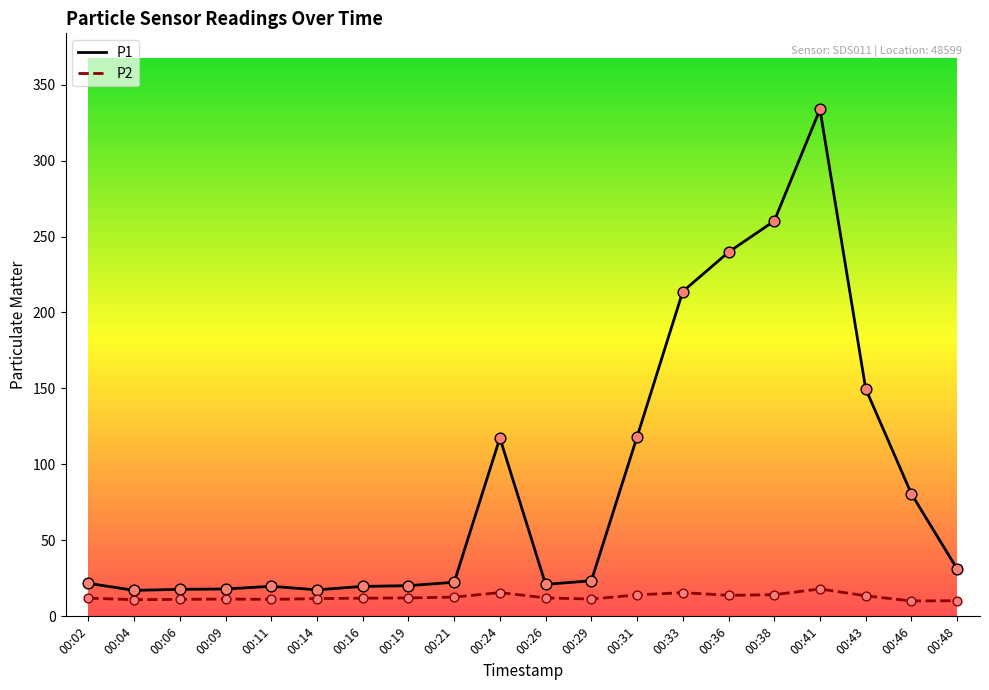

Which series has the widest spread of values?

P1